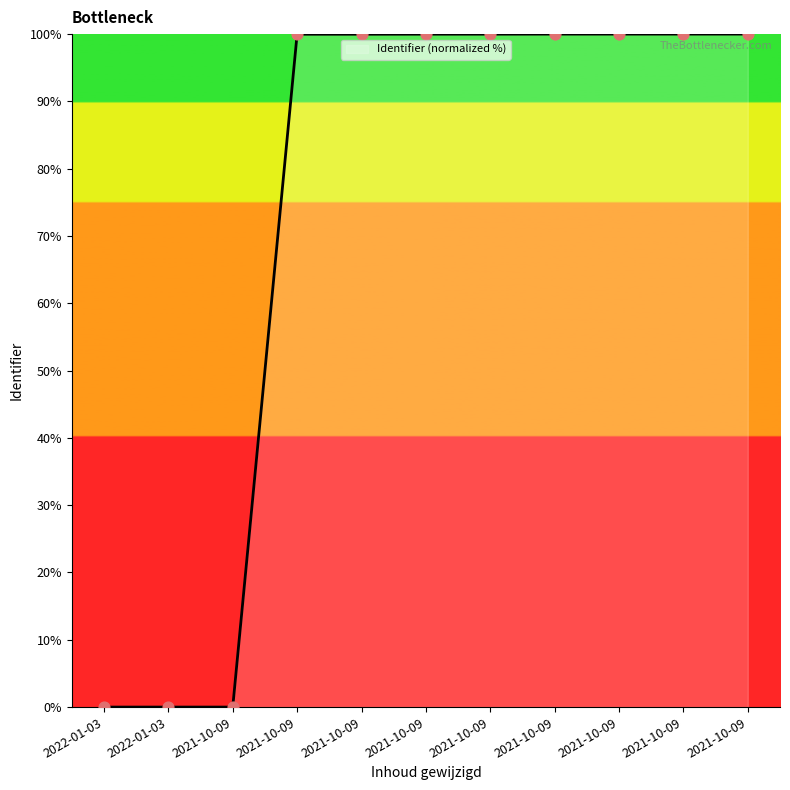

What is the change in value from 2022-01-03 to 2021-10-09?

+100.0